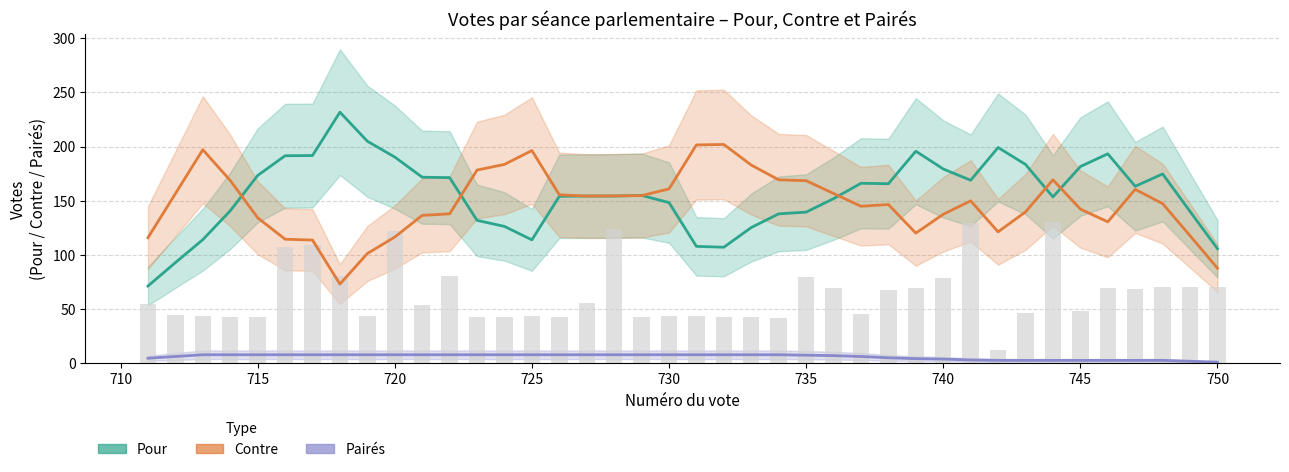

What is the difference between the second highest and second lowest values in the Pour series?

112.0